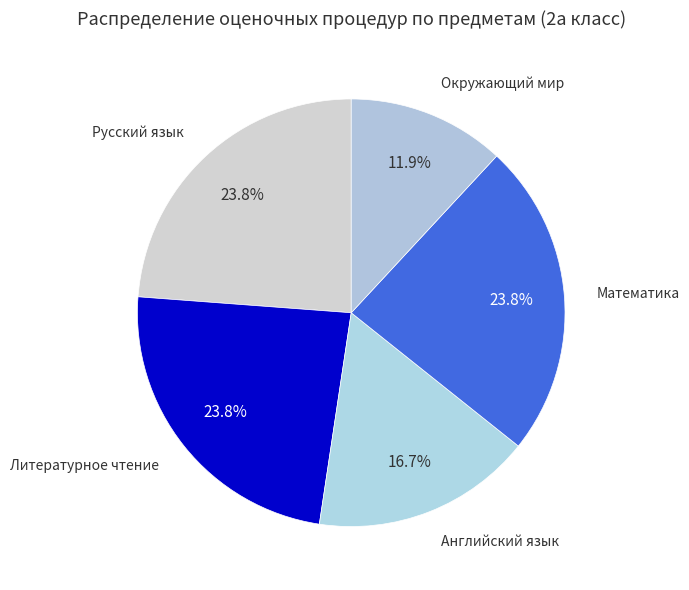

To the nearest percent, what portion does Русский язык represent?

24%